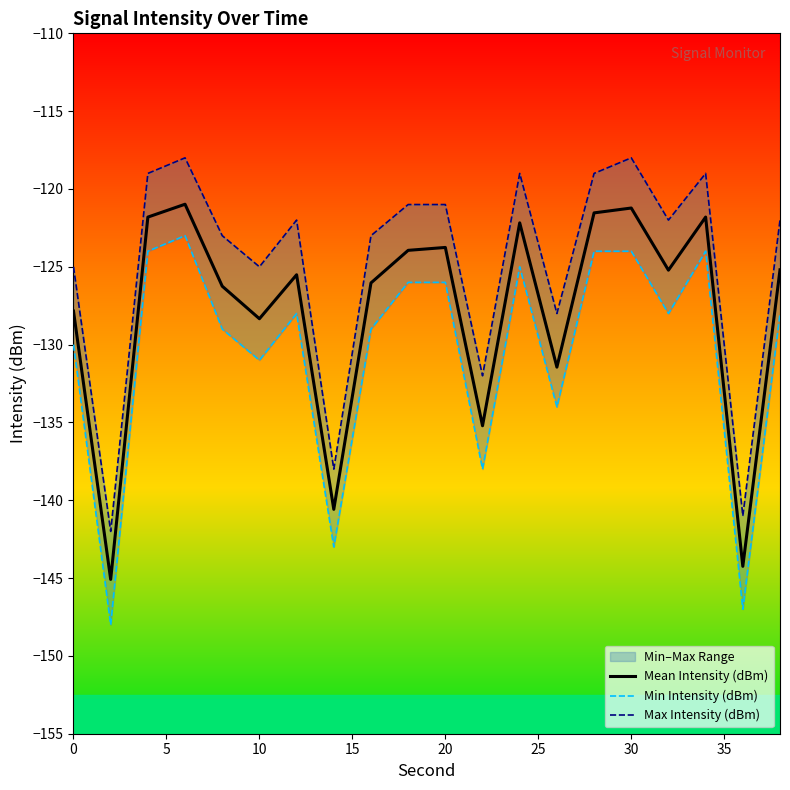

How many lines are shown in the chart?

3